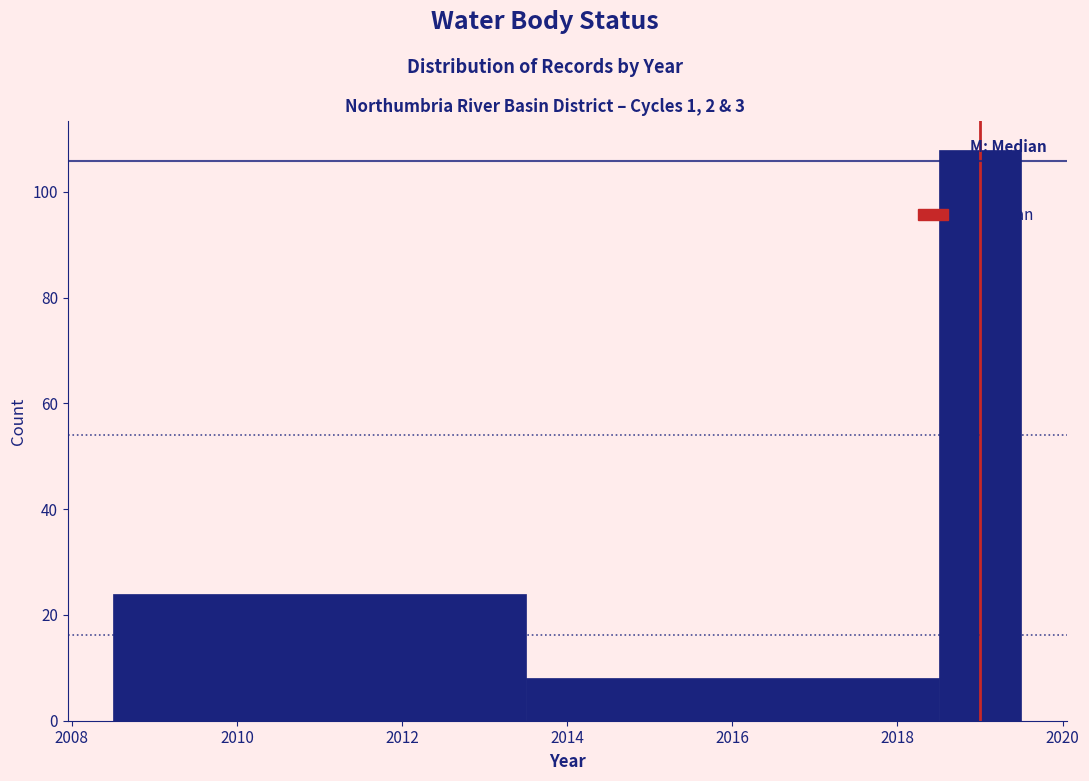

What is the height of the bar covering 2018.5 to 2019.5 on the x-axis? Neither the bar edges nor the heights are printed on the chart, so give them approximately, as read against the axes.

108